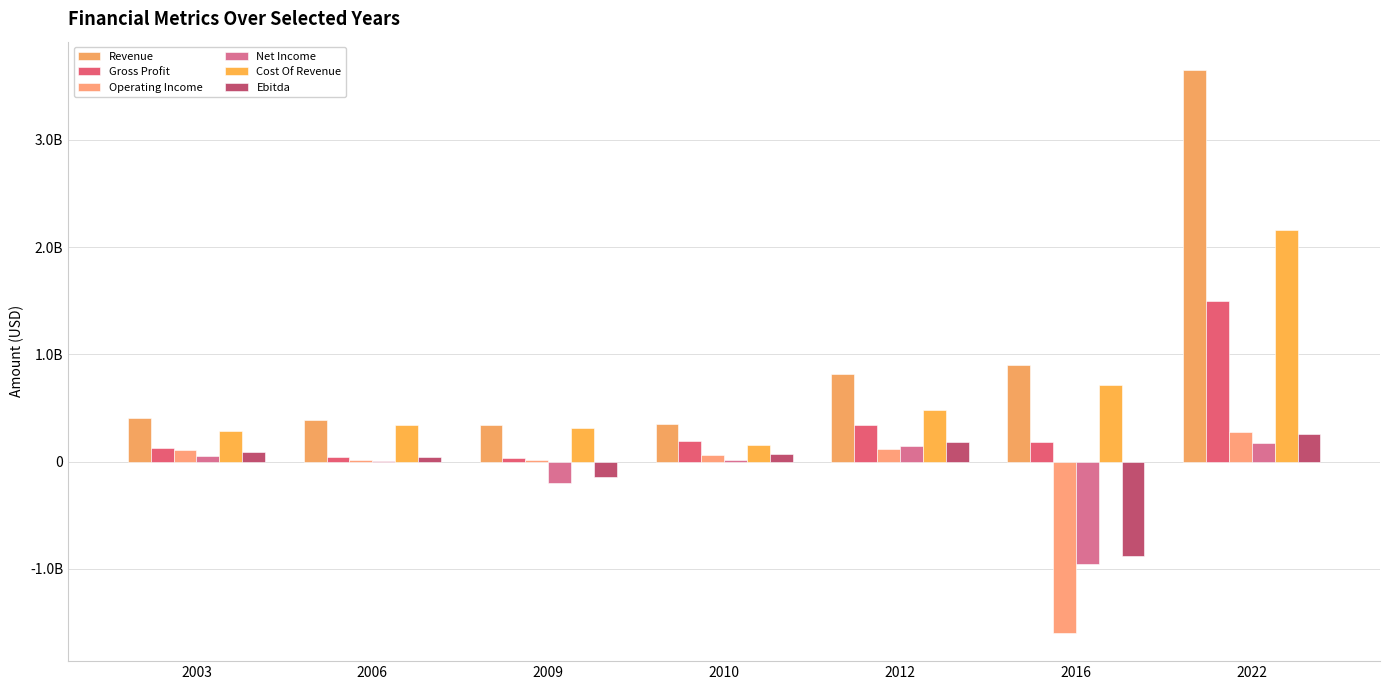

Which has a higher value, 2012 or 2010?

2012